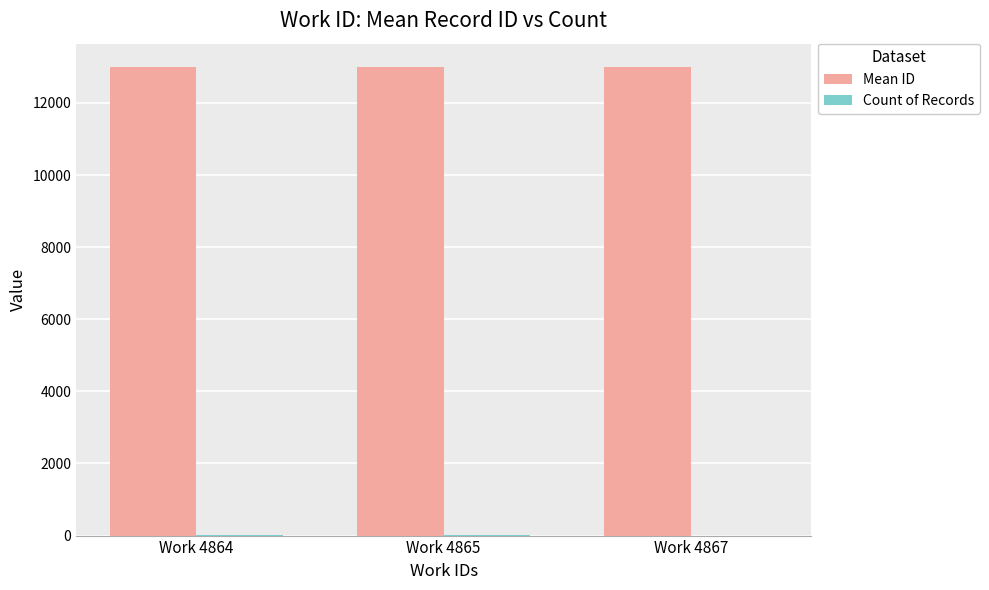

Where is Mean ID nearest to the value 12988?

Work 4865